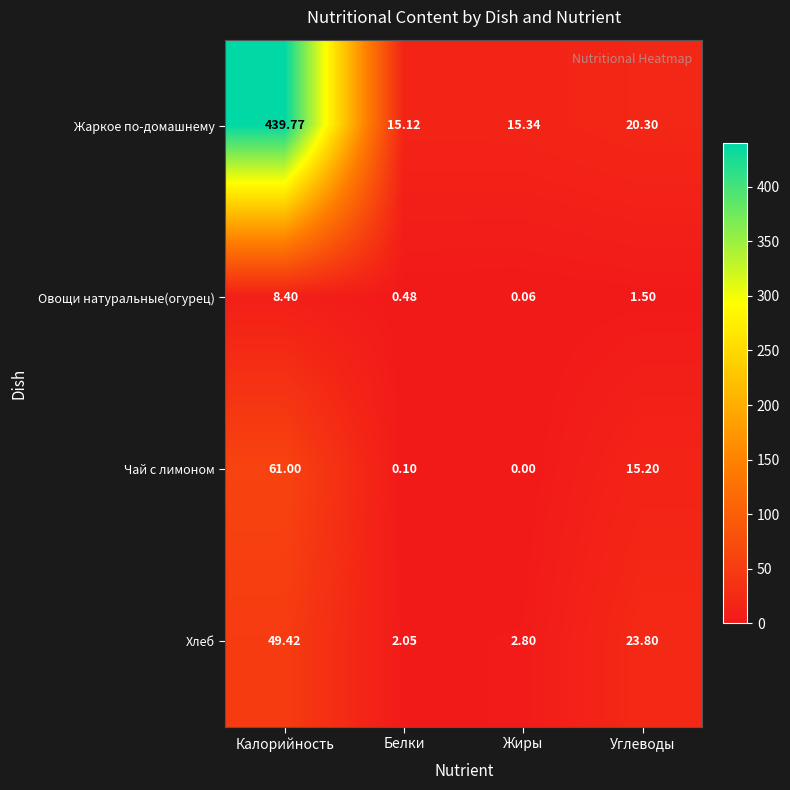

At which label does Жаркое по-домашнему first exceed 20?

Калорийность